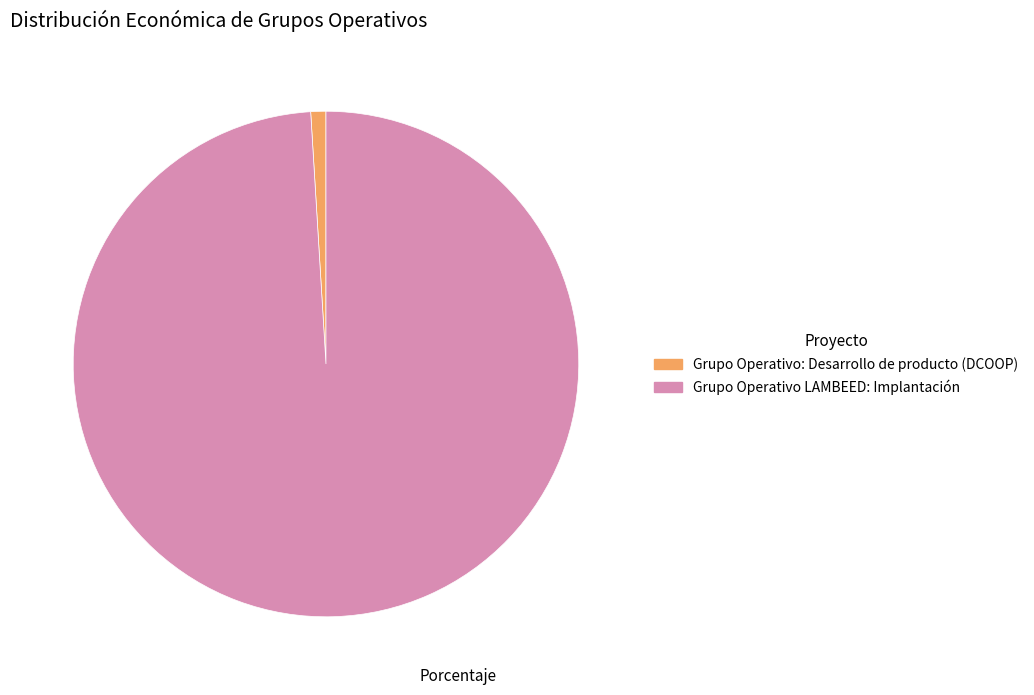

Is Grupo Operativo: Desarrollo de producto (DCOOP) the majority of the pie?

No